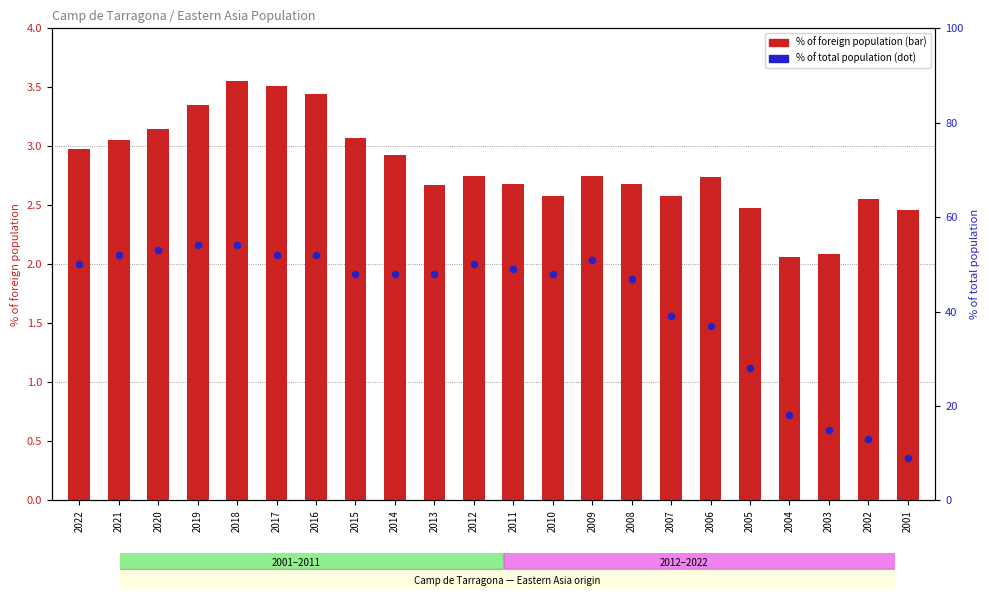

Is the value of % of foreign population at 2015 greater than the value of % of total population at 2022?

No